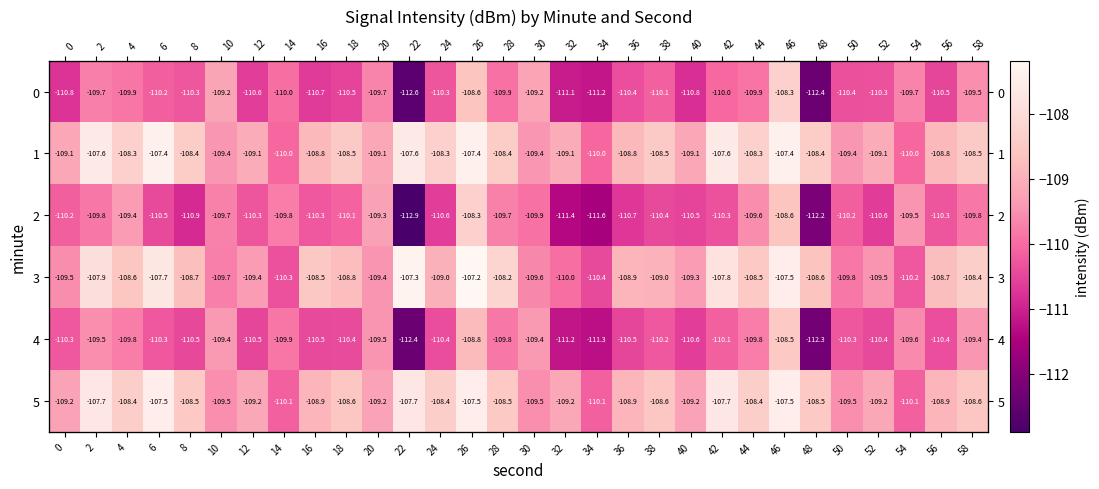

True or false: 1 has a value of -107.4 at 26.

True